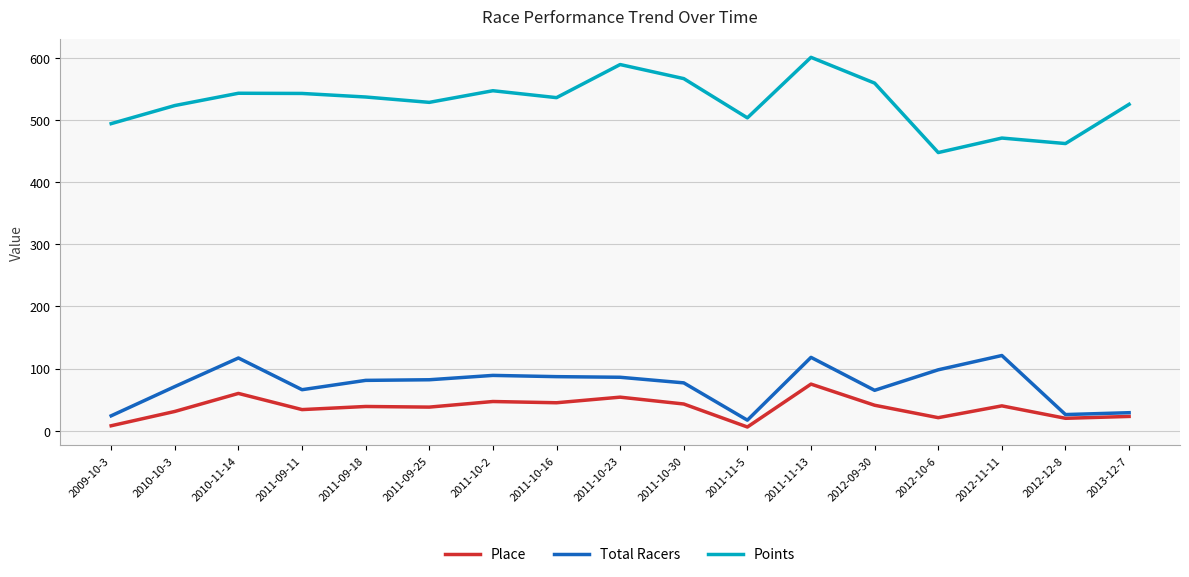

Which series changed the most between 2012-10-6 and 2012-12-8?

Total Racers